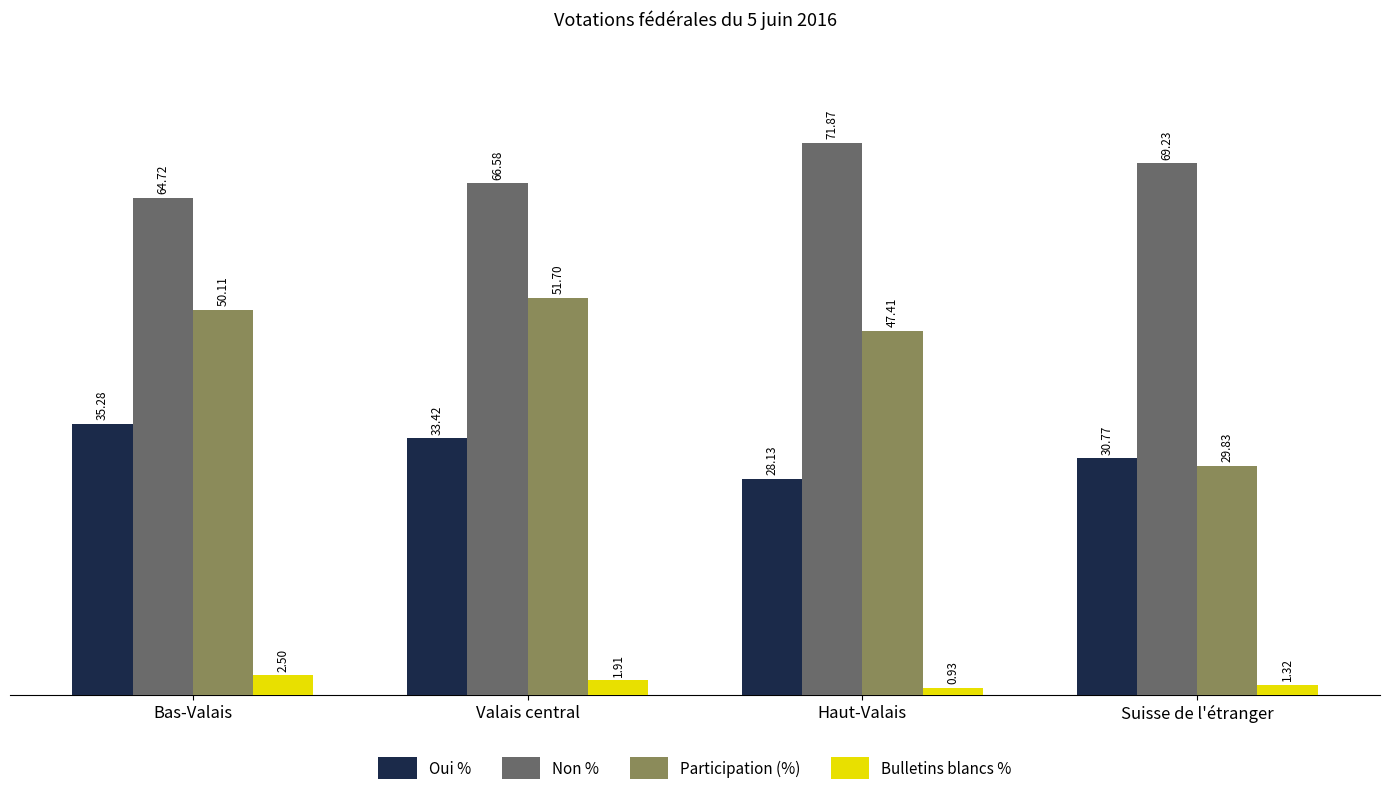

Rank the categories by Participation (%) value from lowest to highest.

Suisse de l'étranger, Haut-Valais, Bas-Valais, Valais central